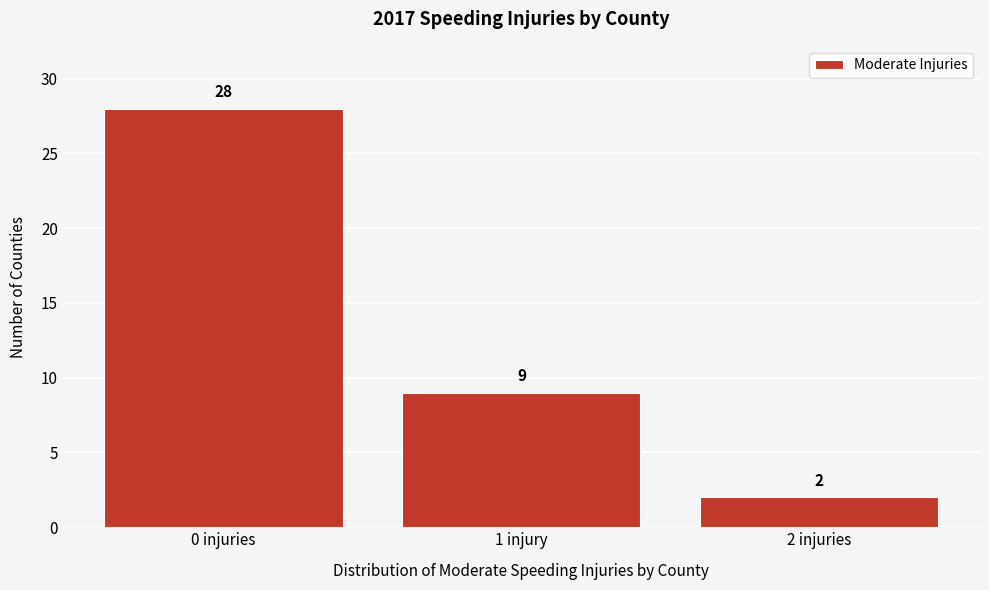

Reading right to left, transcribe all the data shown in this chart.

2 injuries=2	1 injury=9	0 injuries=28